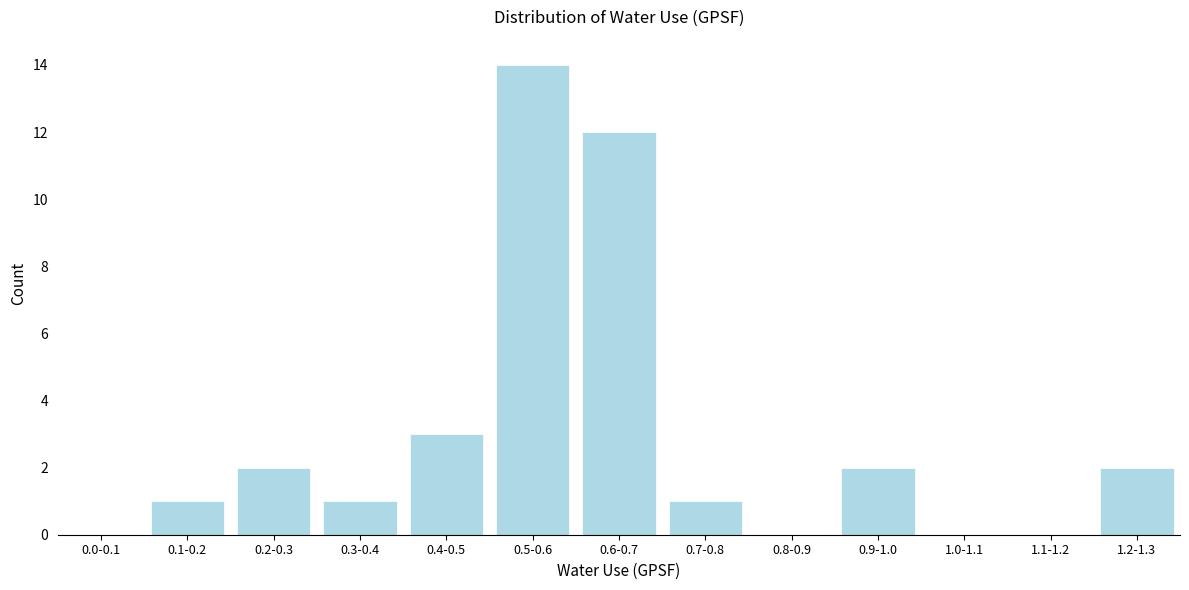

Reading left to right, what are all the values shown in this chart?

0.0-0.1=0	0.1-0.2=1	0.2-0.3=2	0.3-0.4=1	0.4-0.5=3	0.5-0.6=14	0.6-0.7=12	0.7-0.8=1	0.8-0.9=0	0.9-1.0=2	1.0-1.1=0	1.1-1.2=0	1.2-1.3=2